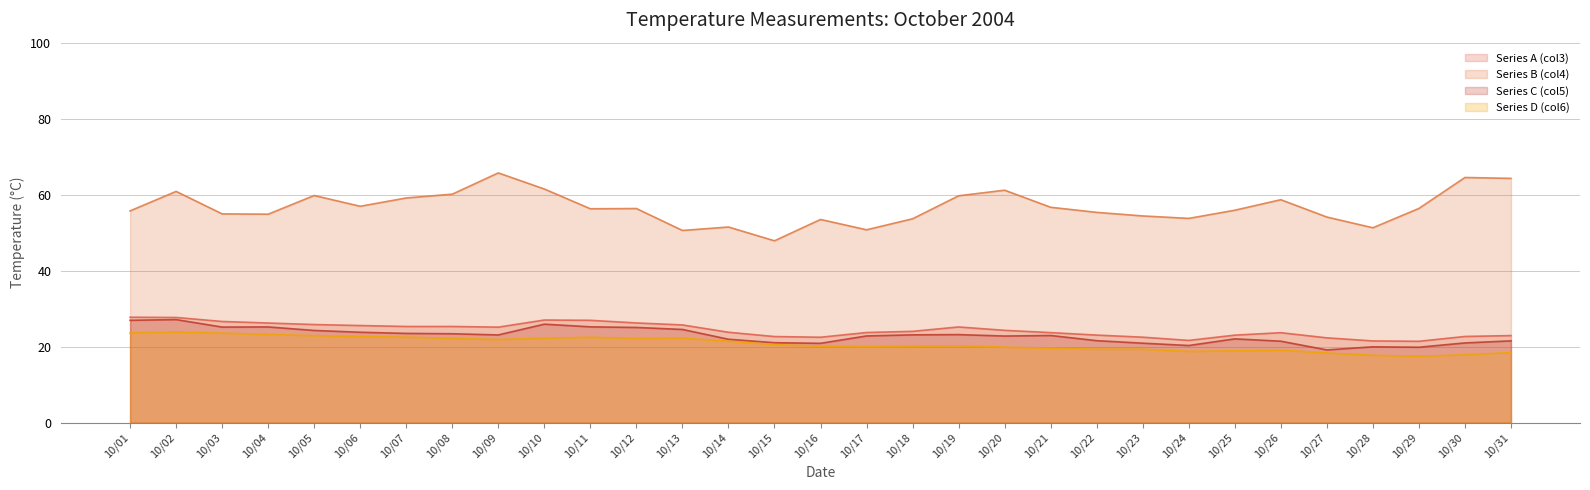

What is the value of the Series C (col5) point at the 11th from the left?

25.2